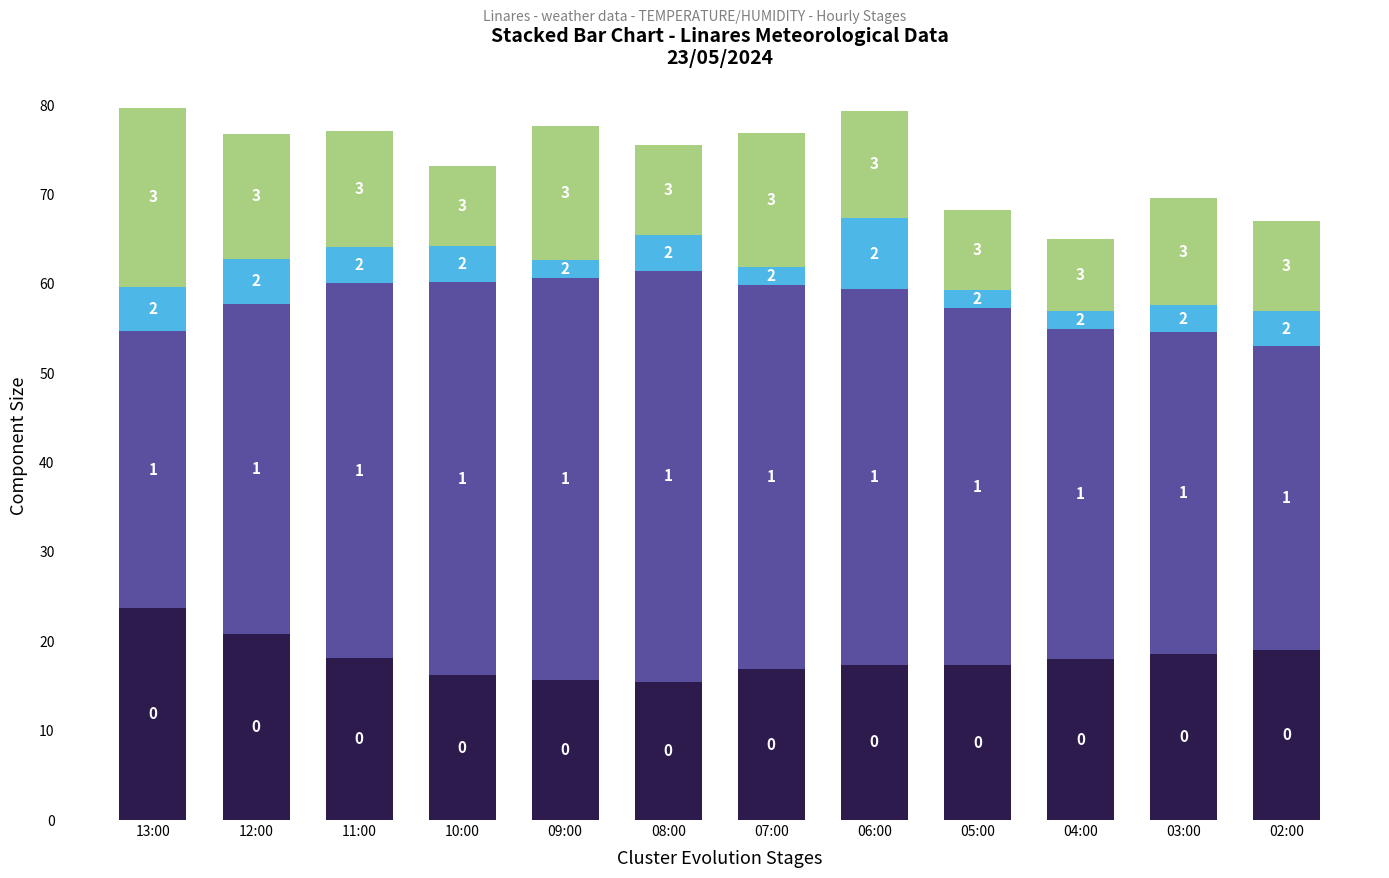

At which category is the sum across all series the highest?

13:00